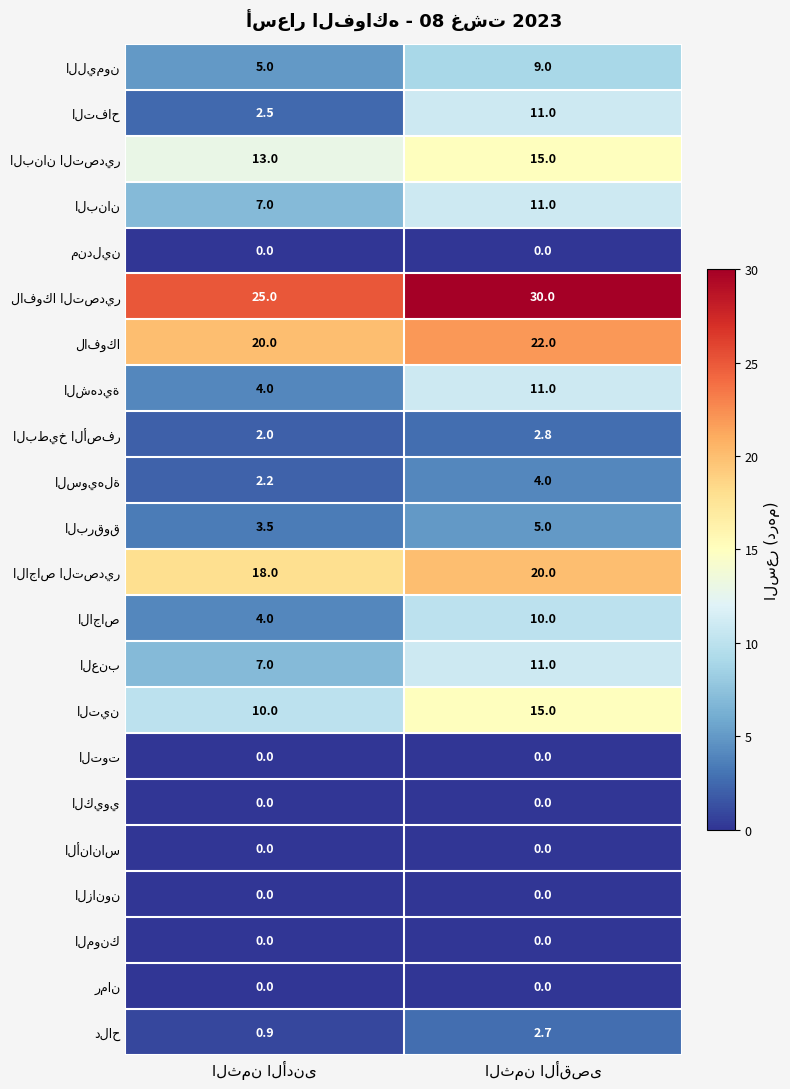

What is the greatest value displayed?

30.0